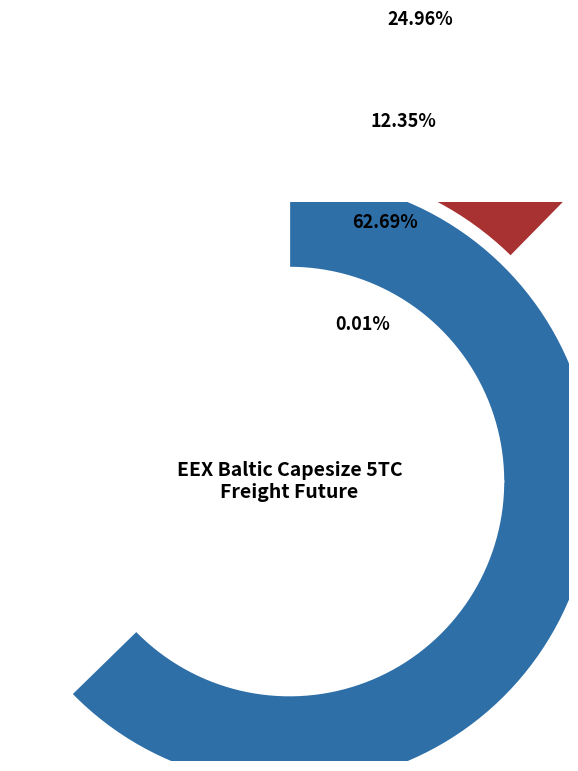

To the nearest percent, what is the average slice percentage?

25%